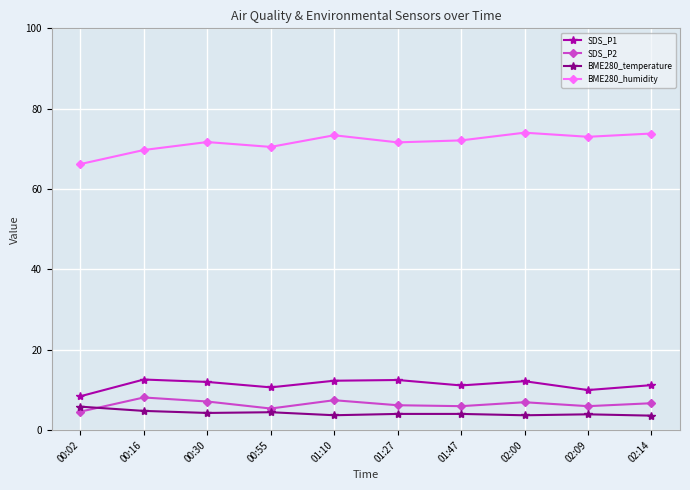

What is the total value across all series at 00:30?

95.1